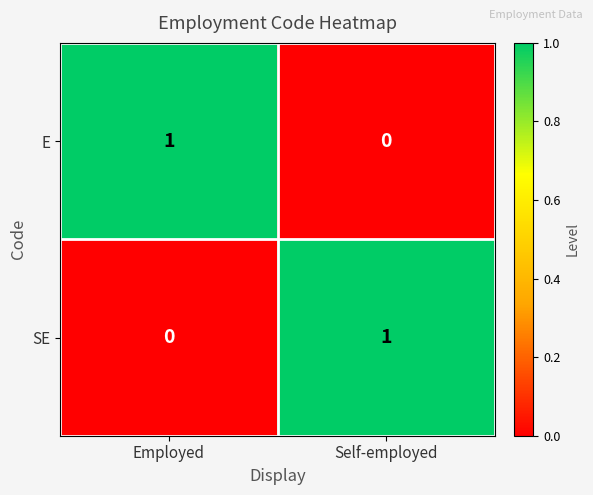

Reading left to right, extract all data points from this chart.

E: 1	0
SE: 0	1